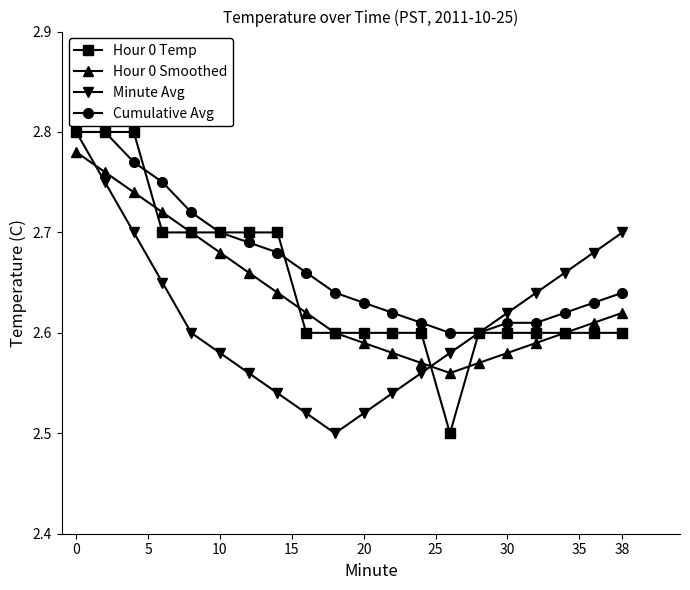

What is the sum of all Hour 0 Smoothed values?

52.8